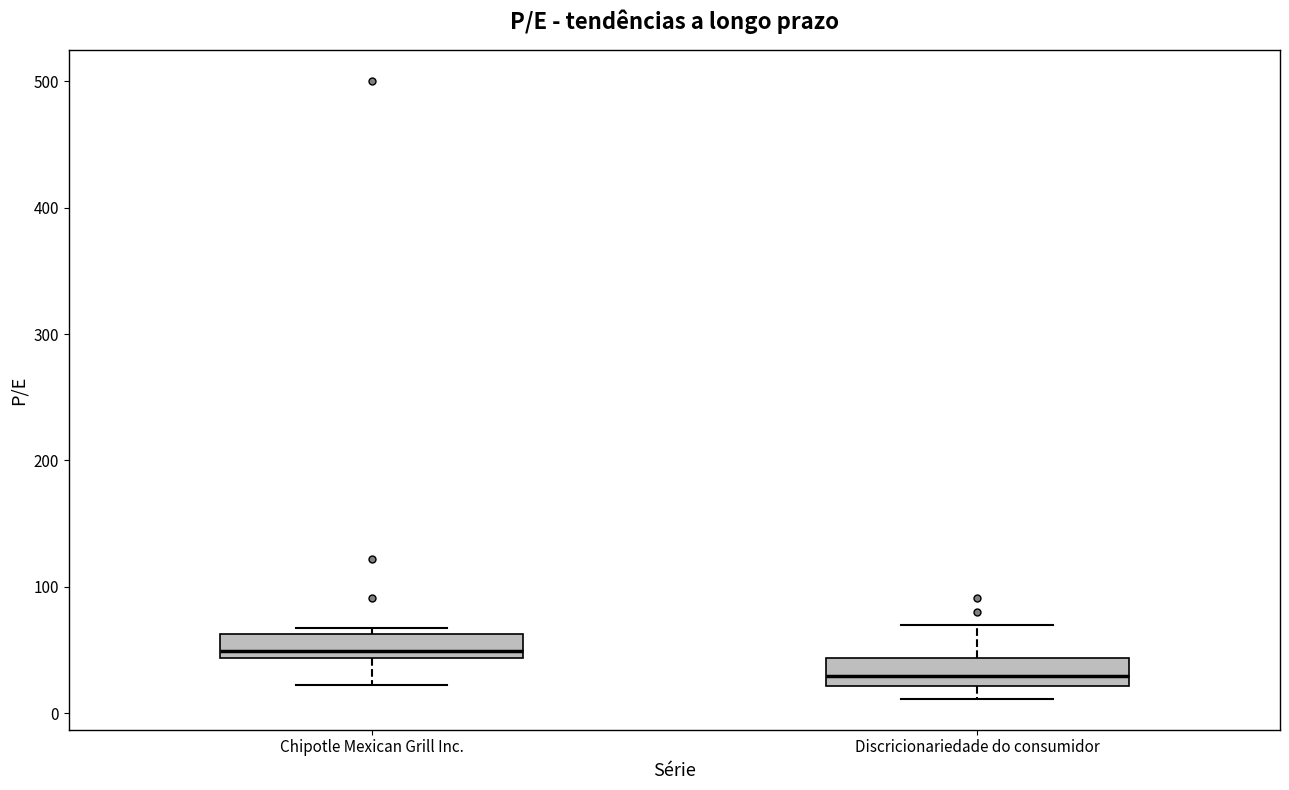

Which box's median line is the lowest?

Discricionariedade do consumidor